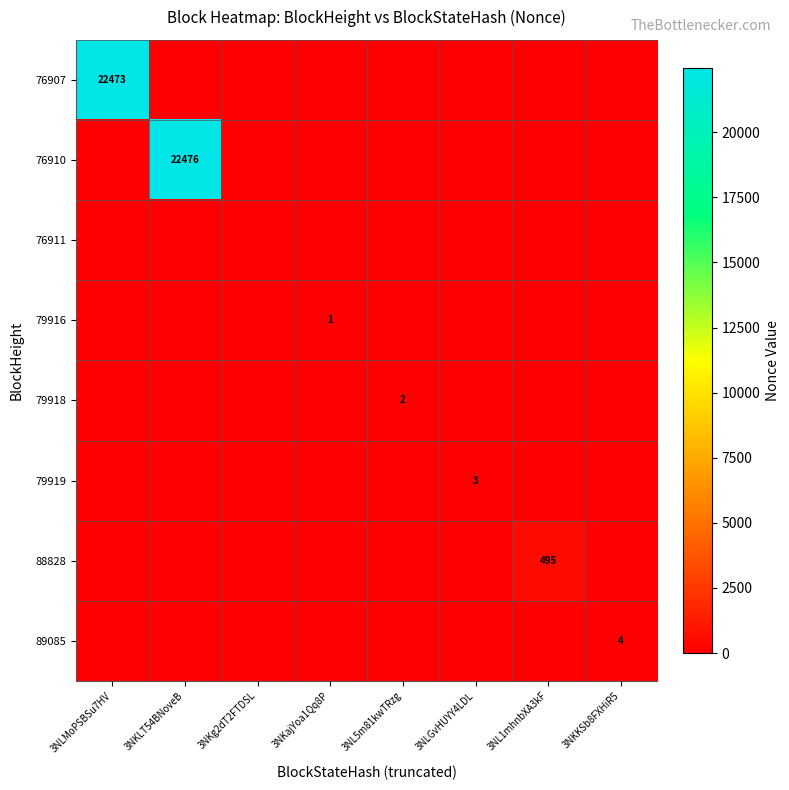

True or false: 76910 has a value of 22476 at 3NKLT54BNoveB.

True